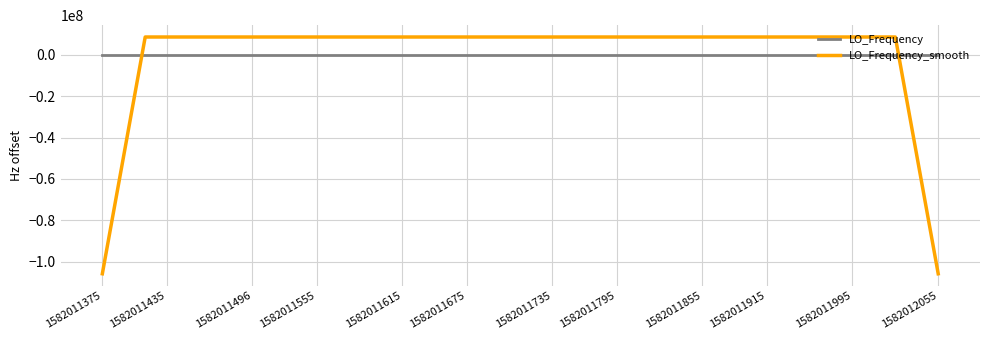

Rank the series by their maximum value, from highest to lowest.

LO_Frequency_smooth, LO_Frequency